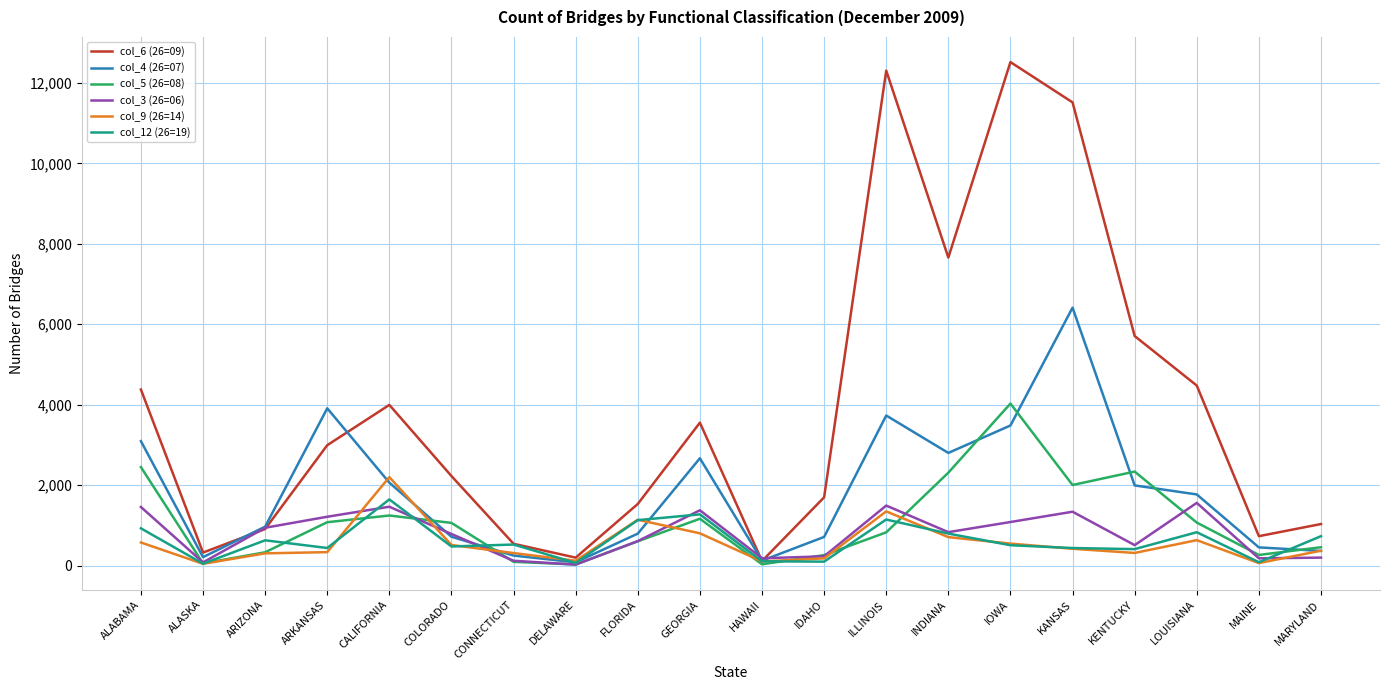

What is the difference between the col_9 (26=14) values at ALABAMA and LOUISIANA?

58